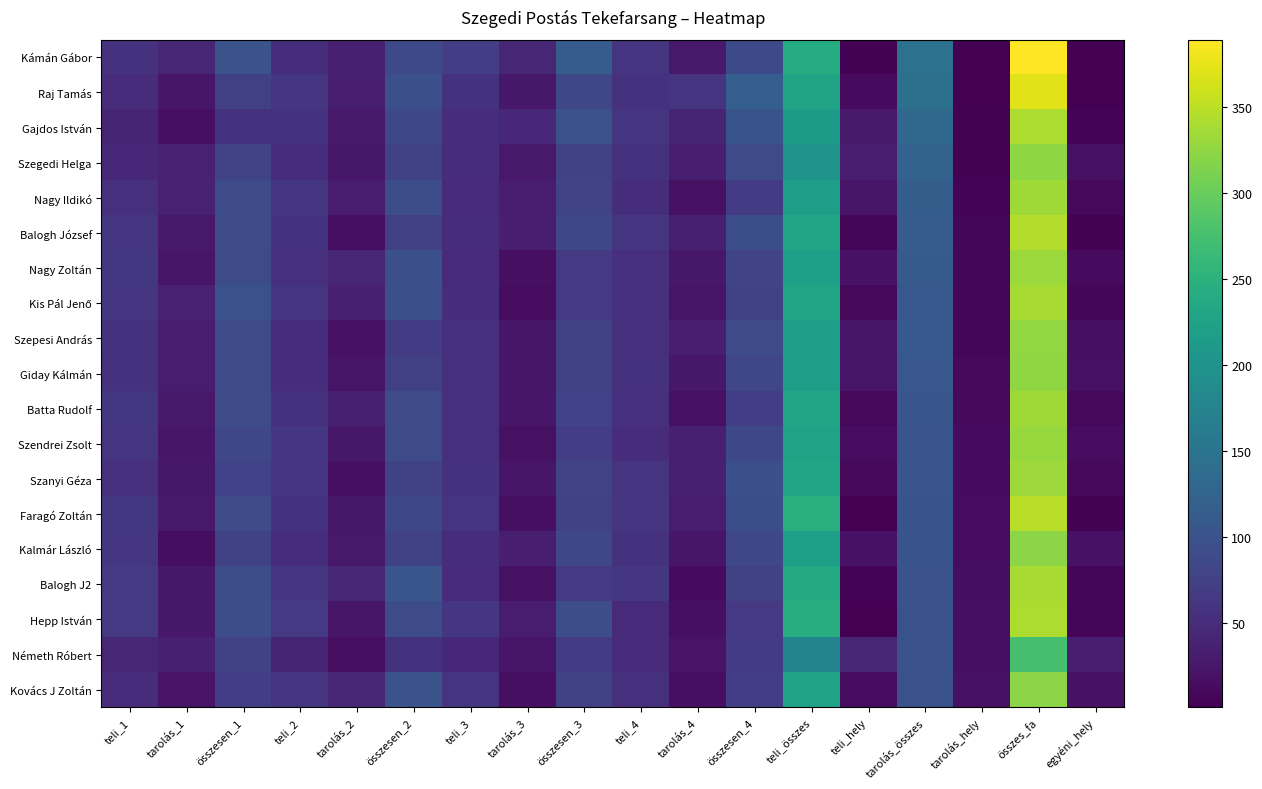

What is the greatest value displayed?

389